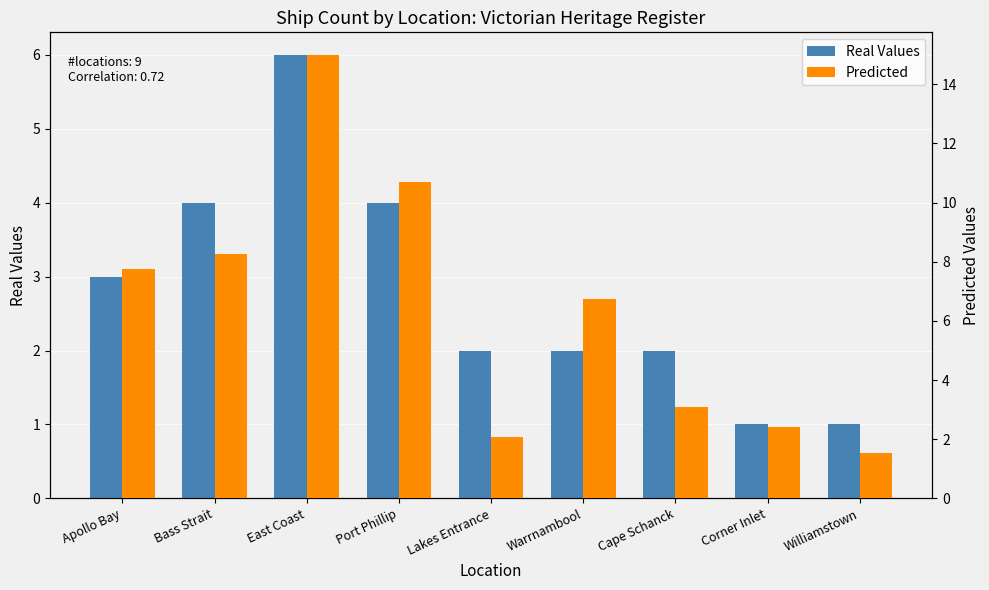

Between East Coast and Cape Schanck, which series saw the biggest shift?

Predicted